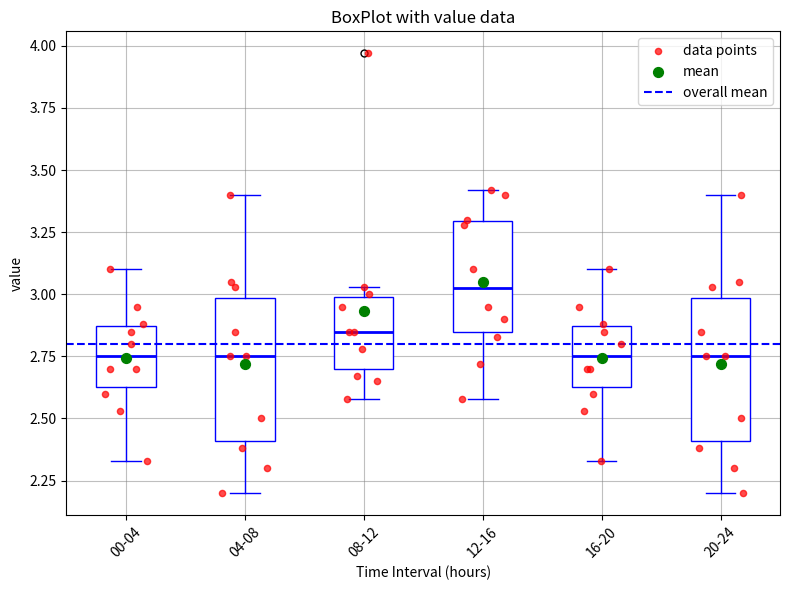

Which box has the highest median line?

12-16